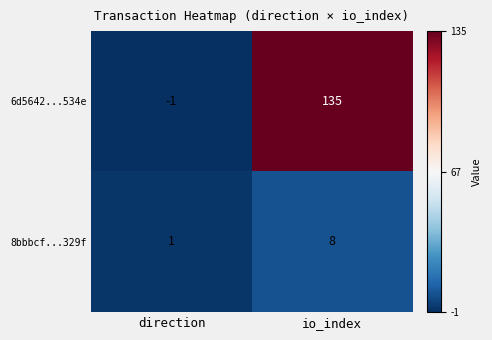

Reading right to left, list all the values displayed in this chart.

6d5642...534e: io_index=135	direction=-1
8bbbcf...329f: io_index=8	direction=1